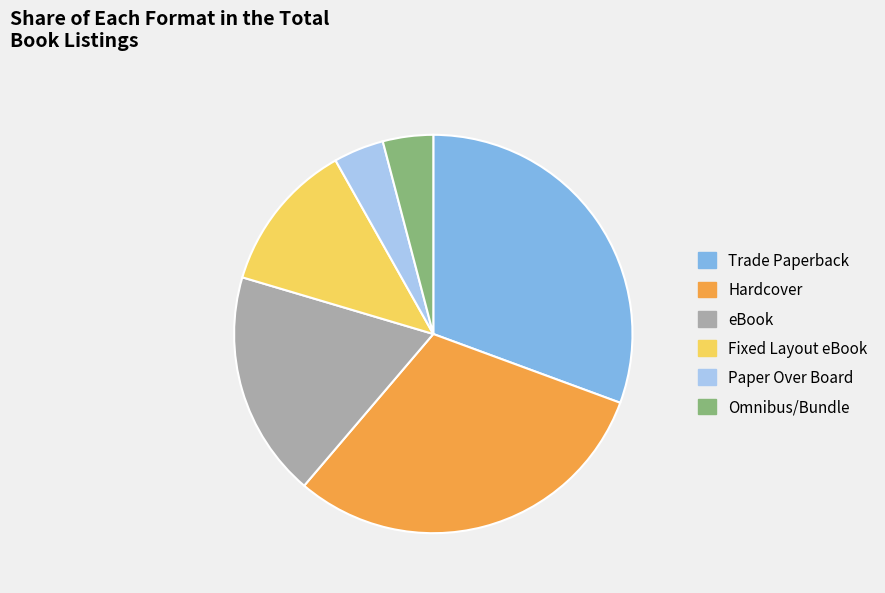

True or false: eBook accounts for 5% of the total.

False